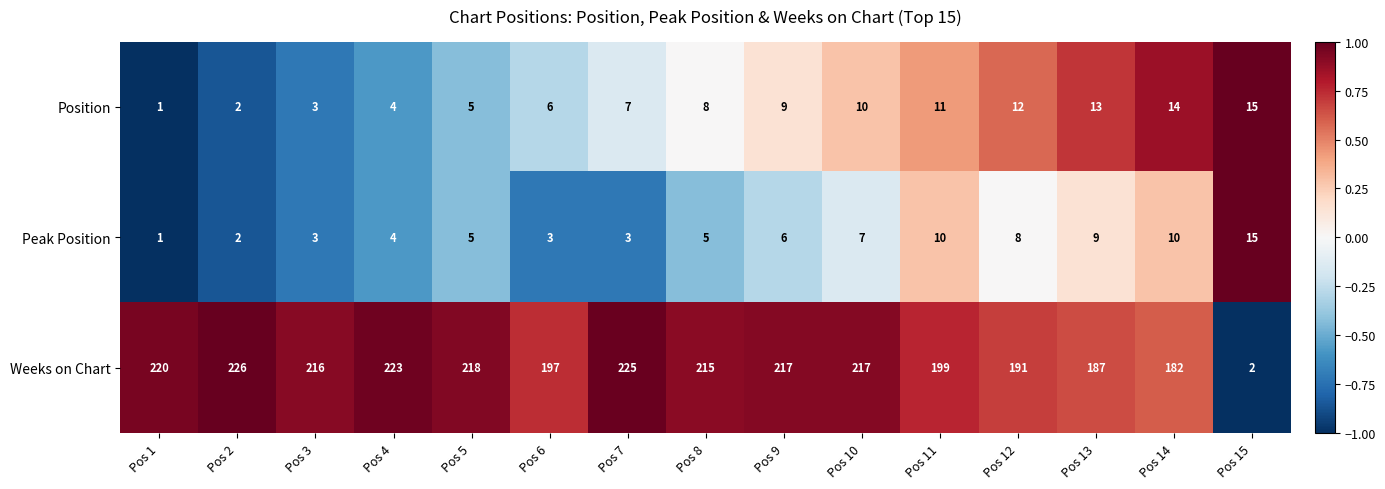

Which series has the widest spread of values?

Weeks on Chart